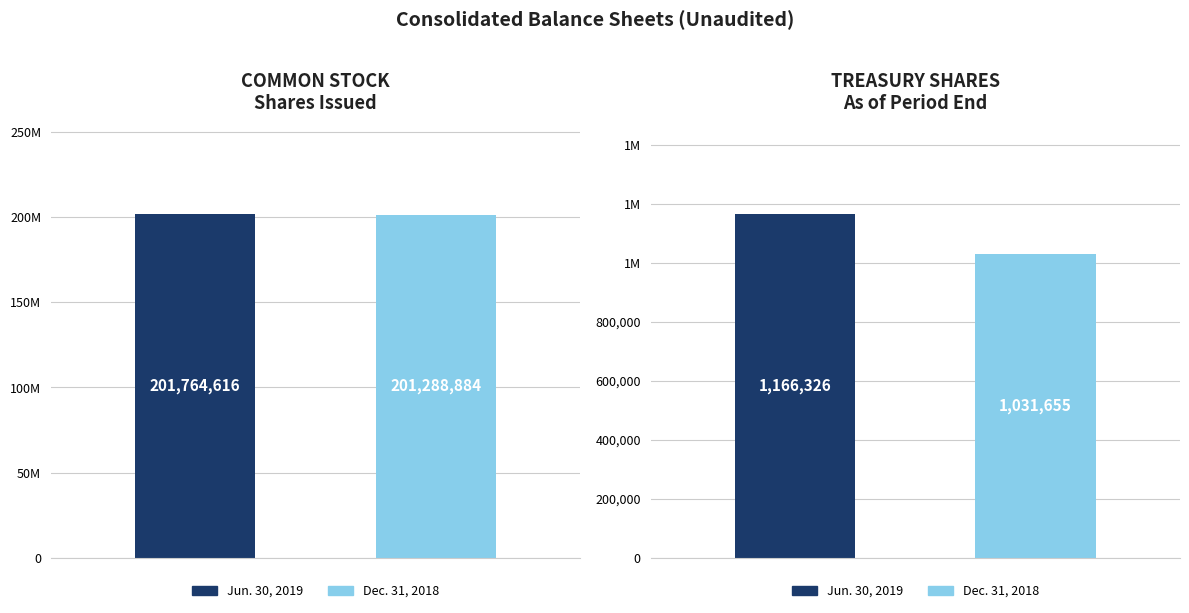

What is the spread (max minus min) of values at Treasury shares?

134671